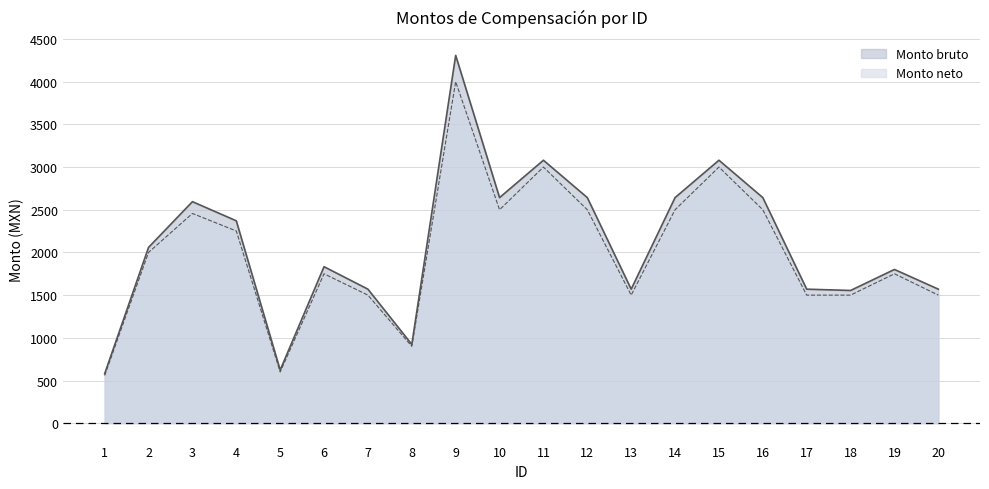

Count the number of data series in this chart.

2